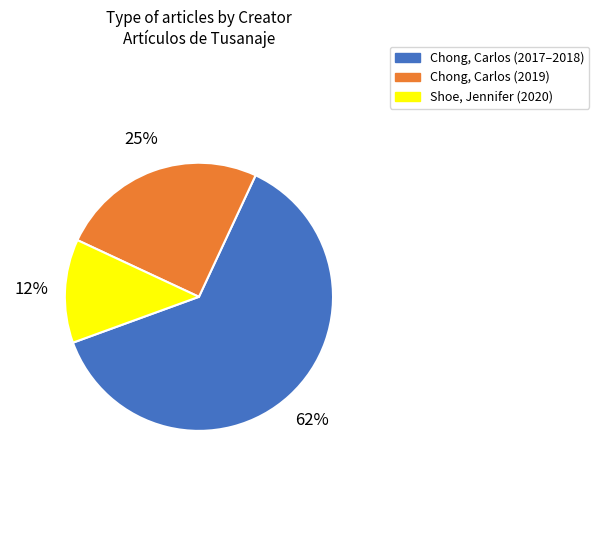

Approximately how many times larger is the value at Chong, Carlos (2019) compared to Chong, Carlos (2017–2018)?

0.4